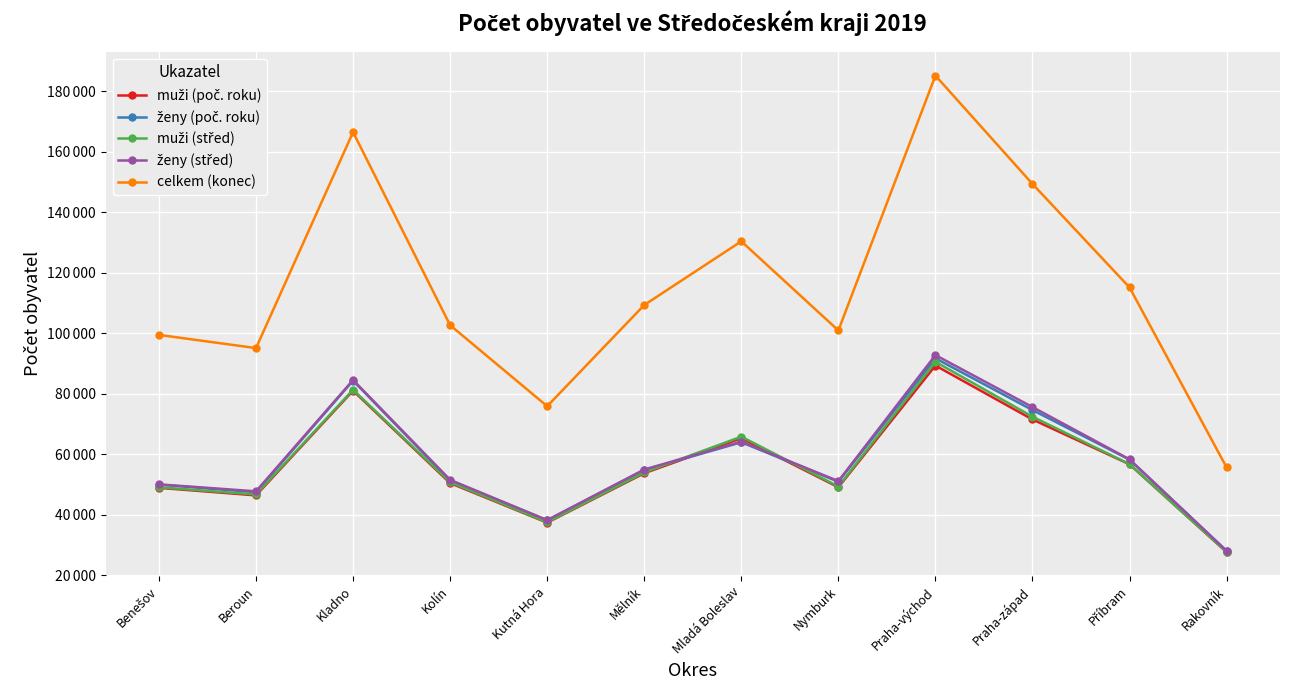

Is this an area chart (filled region under the line)?

No